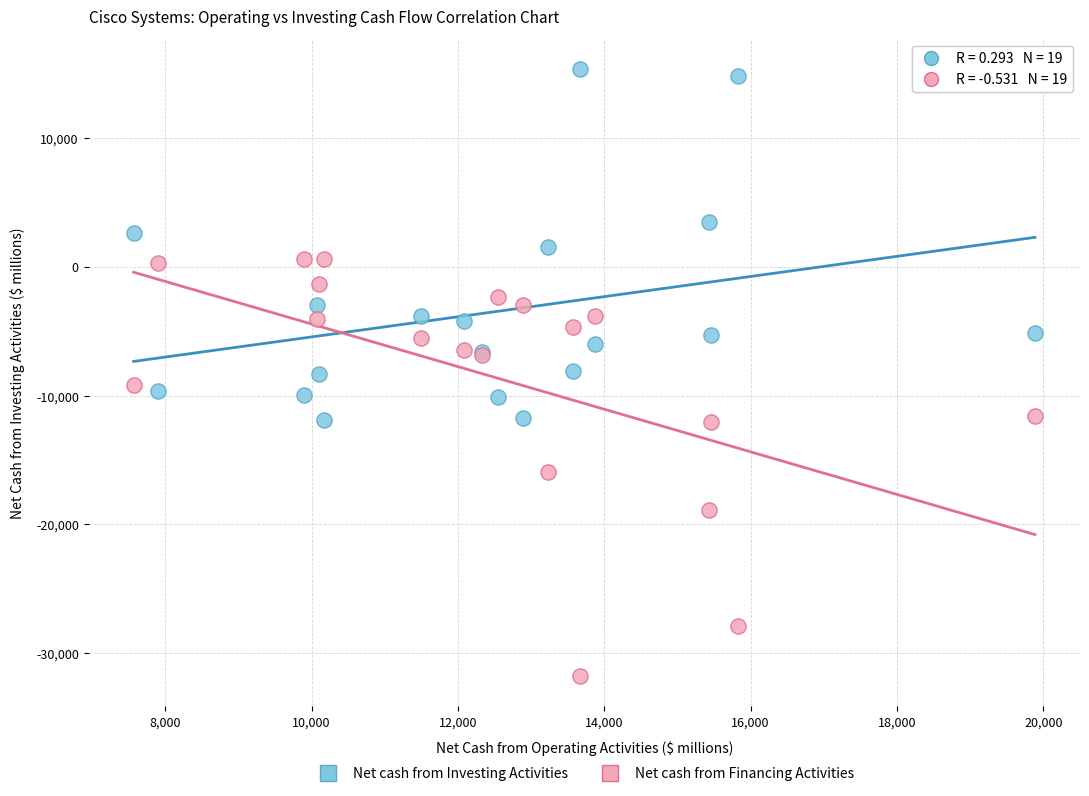

Which series reaches the maximum Y coordinate?

Net cash from Investing Activities